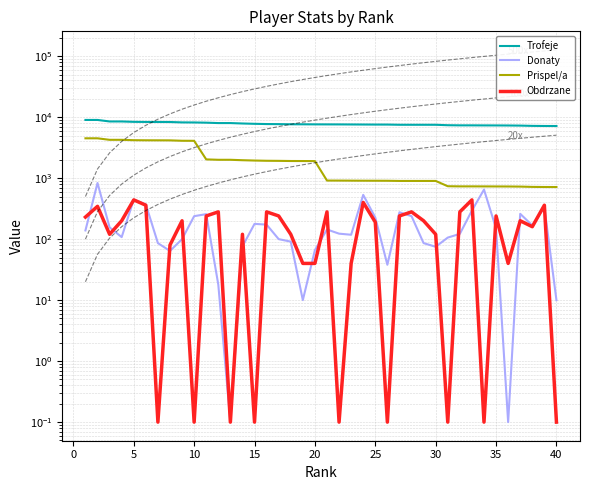

Which has a higher value, 5 or 25?

5